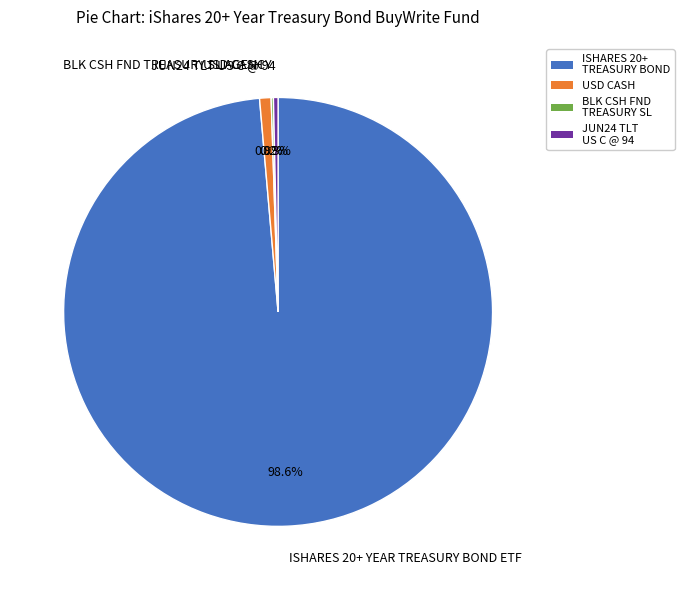

How much of the chart is everything except JUN24 TLT US C @ 94?

99.7%